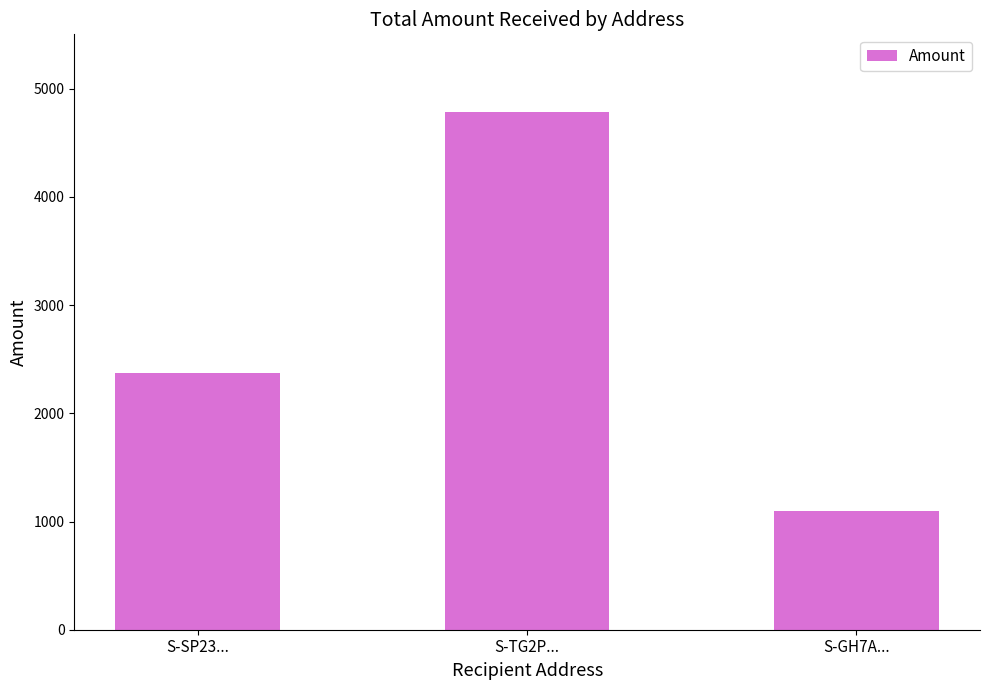

Does the chart contain stacked bars?

No